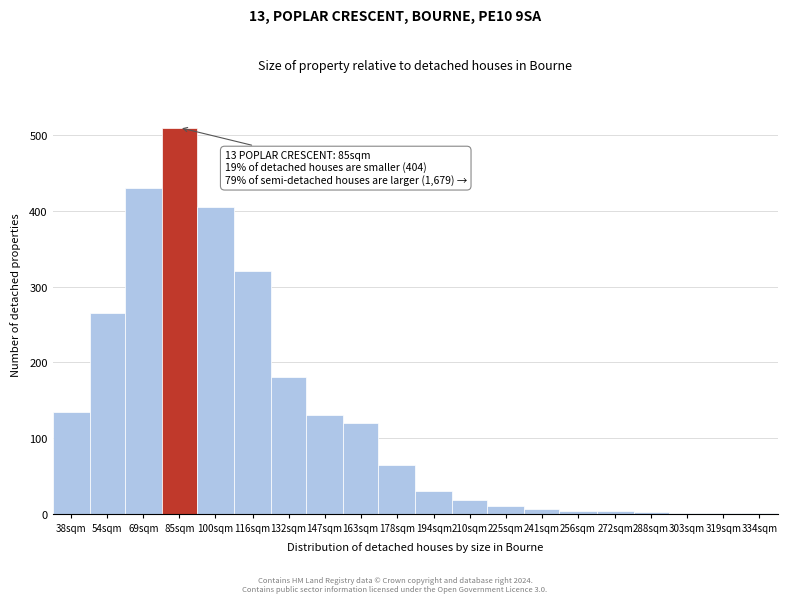

Which label corresponds to the largest value in the chart?

85sqm